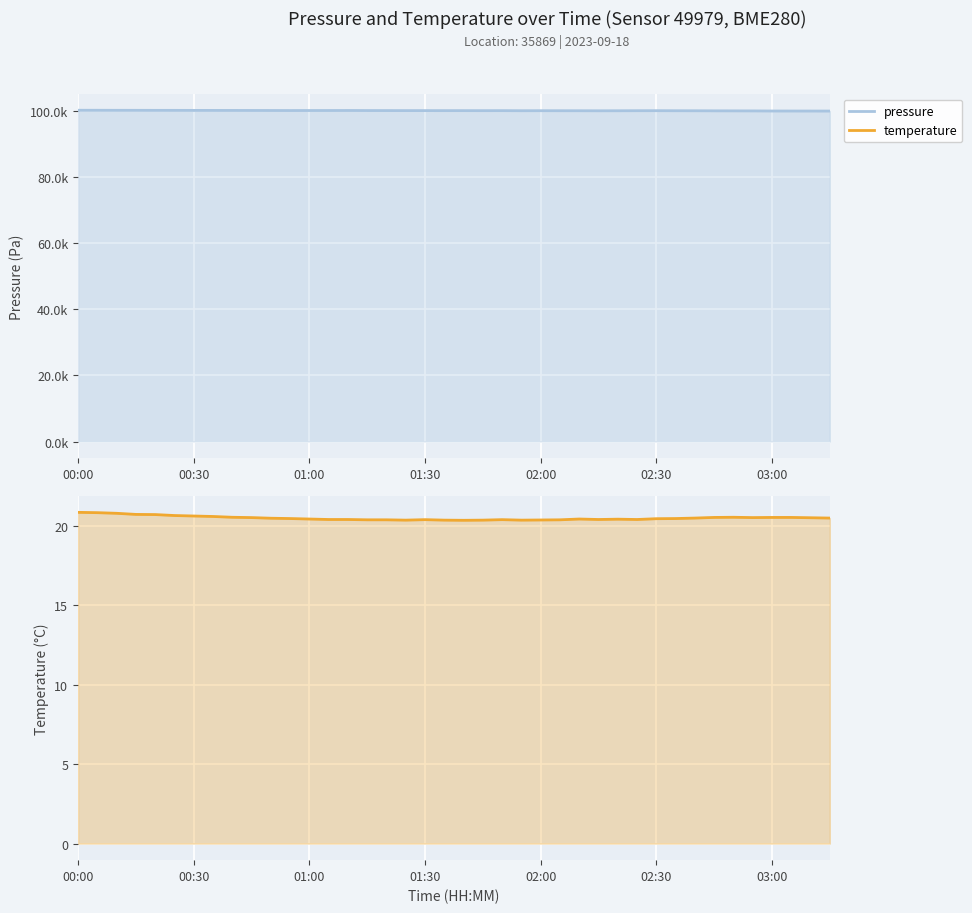

True or false: pressure and temperature intersect in this chart.

False